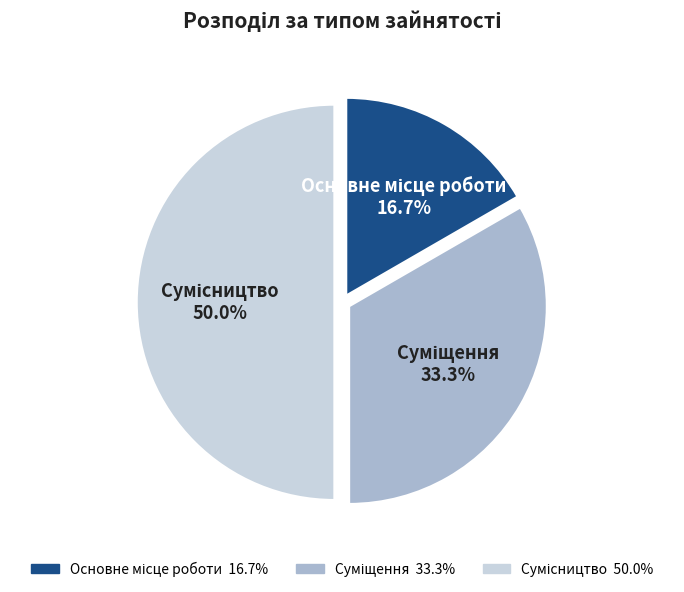

What is the total percentage of Суміщення and Сумісництво?

83.3%